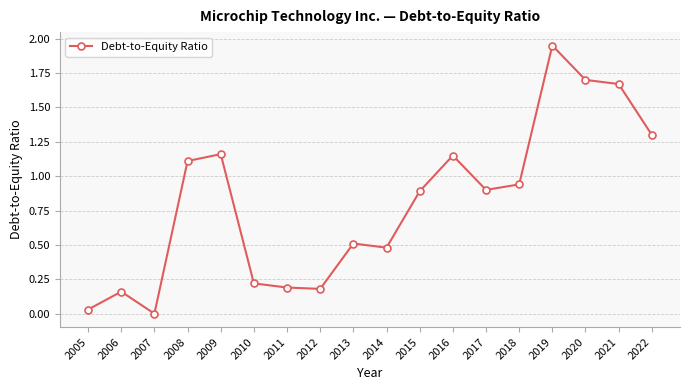

Which label corresponds to the largest value in the chart?

2019